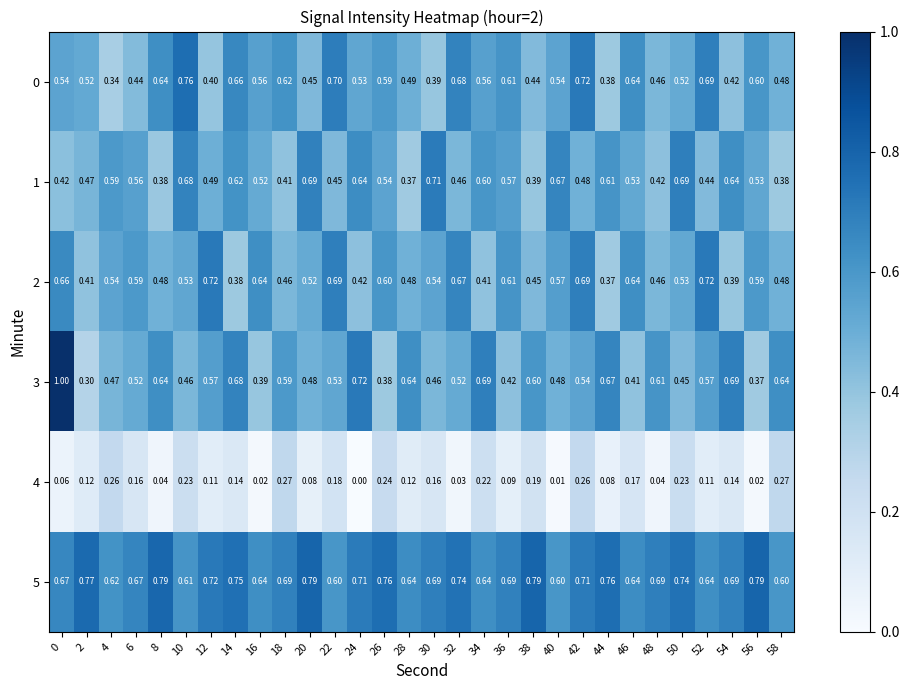

Which series has the largest total across all categories?

5